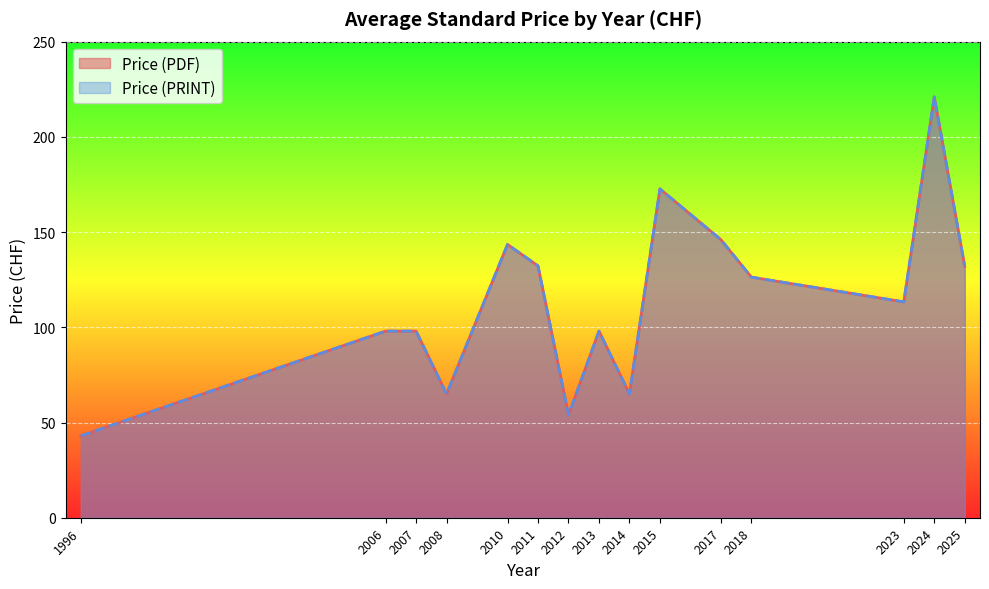

True or false: Price (PDF) and Price (PRINT) cross at least once.

False